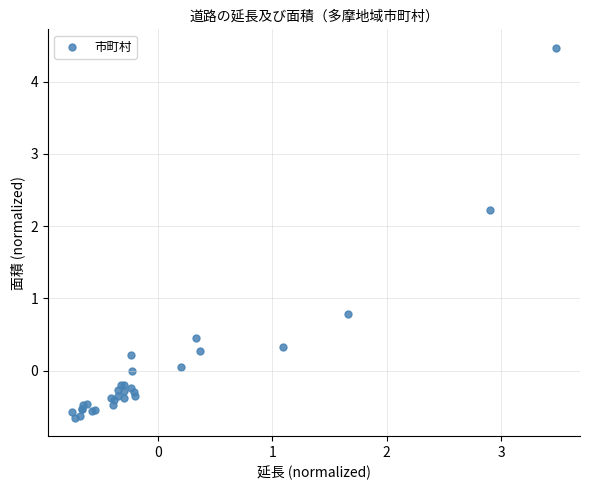

What Y value in the scatter plot is closest to 1?

0.8